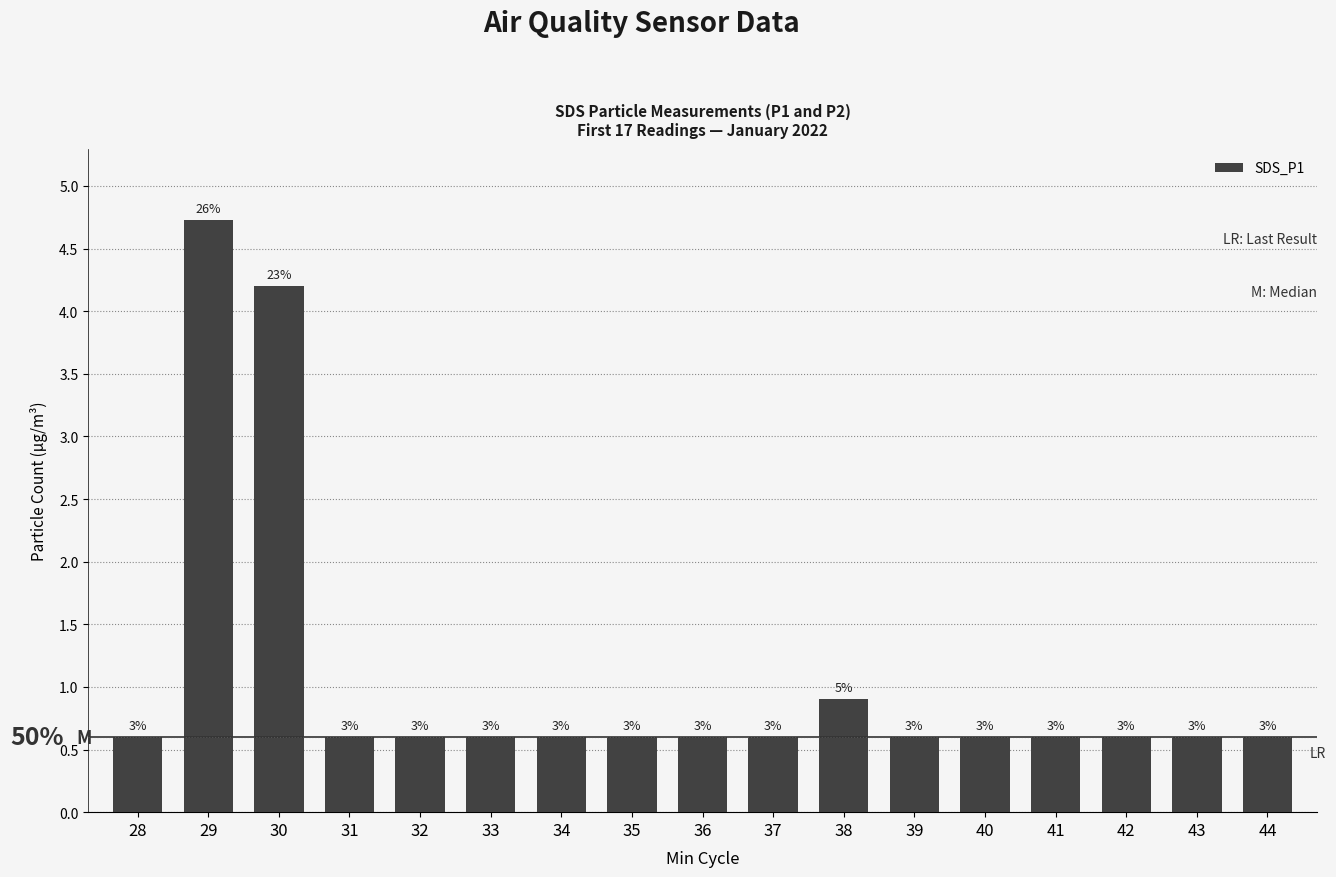

List the labels in order of value, smallest first.

28, 31, 32, 33, 34, 35, 36, 37, 39, 40, 41, 42, 43, 44, 38, 30, 29